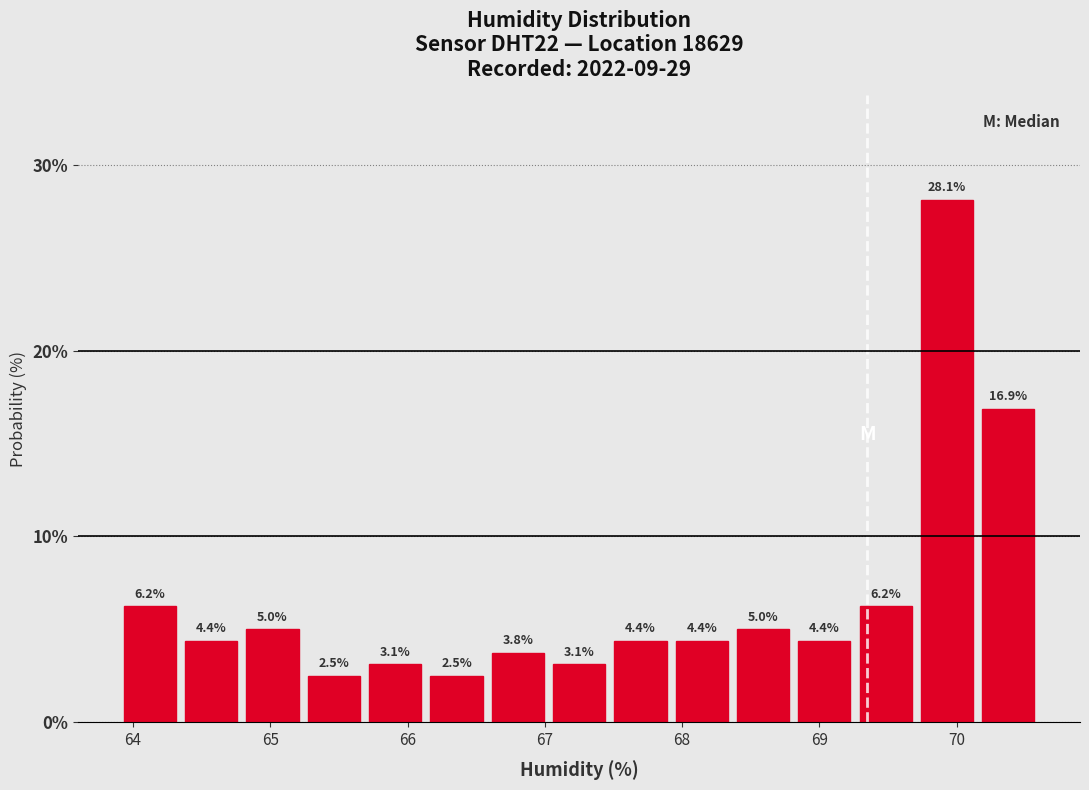

Over which range of the x-axis is the bar tallest?

69.7 to 70.2